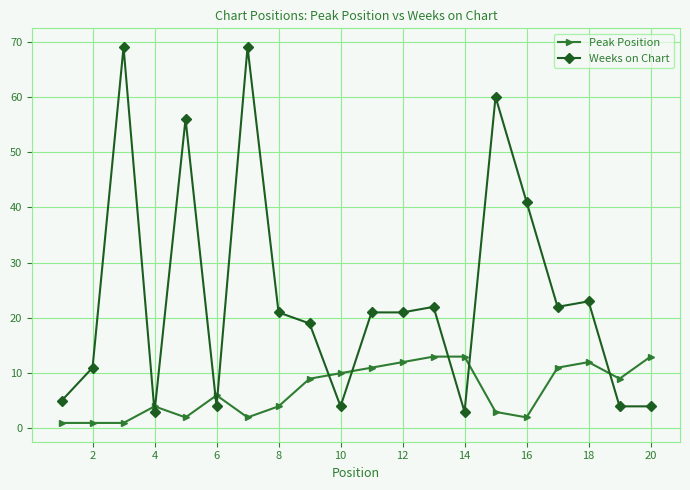

What is the lowest value of the Weeks on Chart series?

3